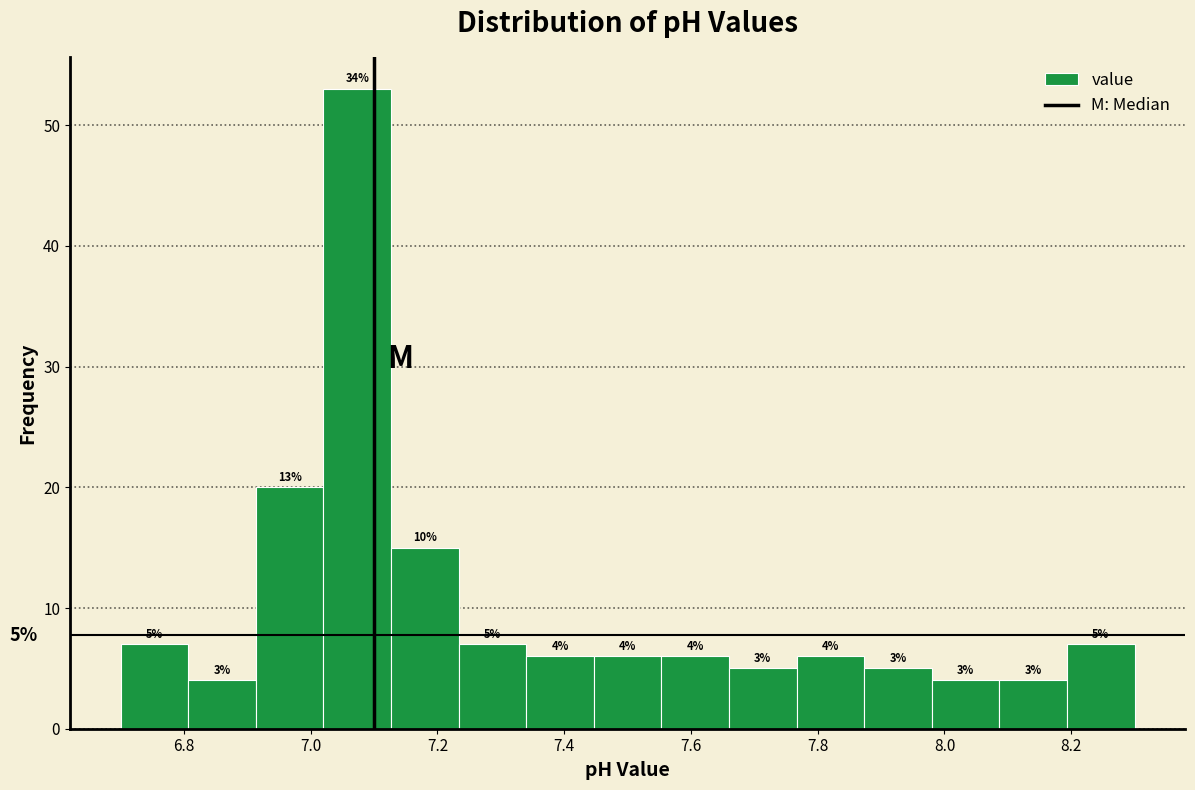

Which range on the x-axis has the tallest bar?

7.02 to 7.12